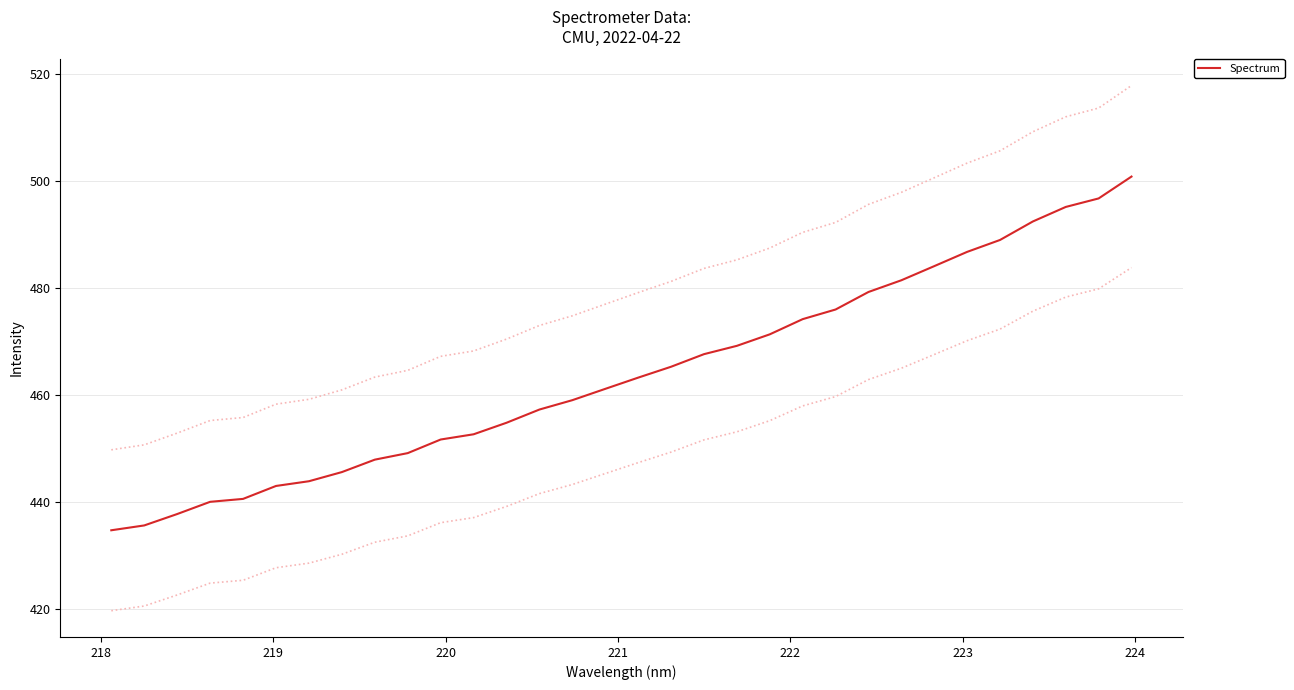

What is the maximum value for Spectrum?

500.9